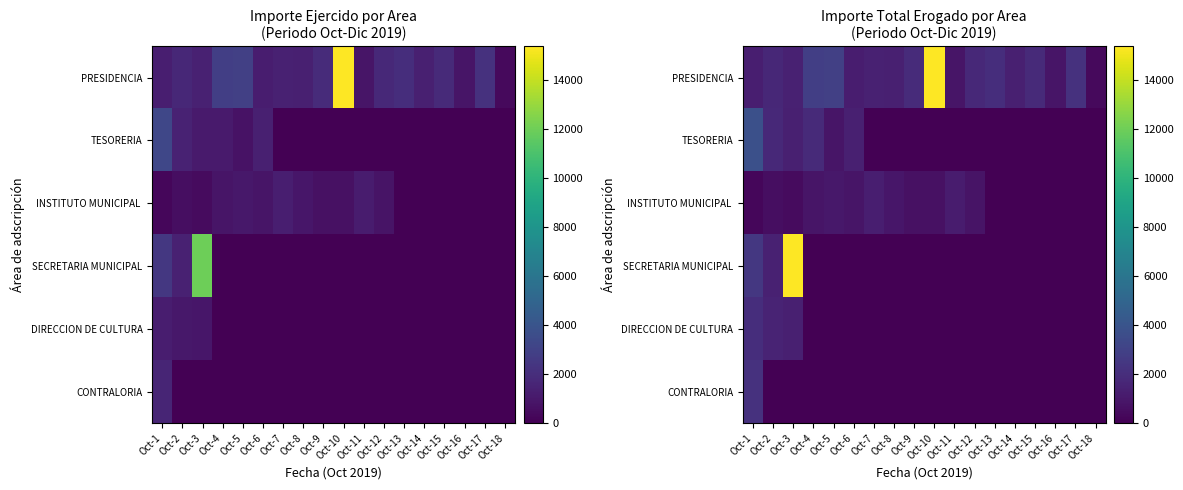

At which category is the sum across all series the highest?

Oct-3